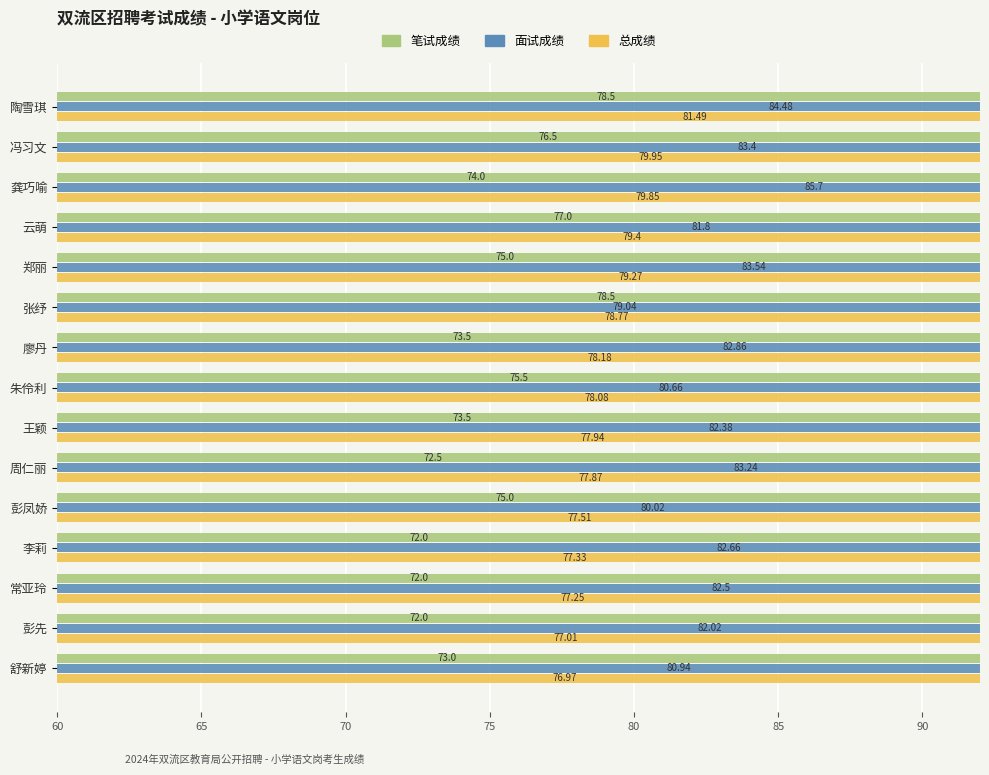

How many groups of bars are there?

15